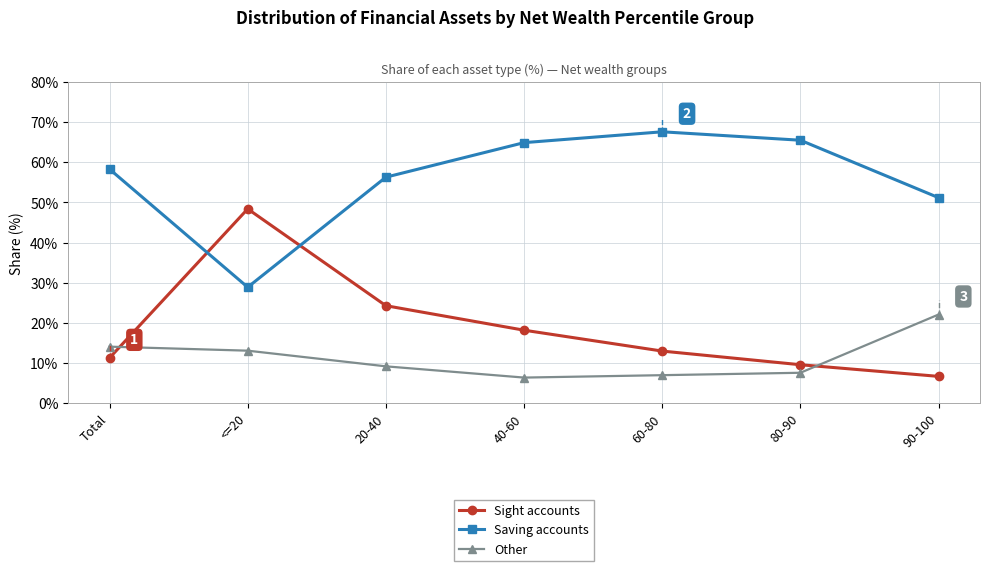

What is the label of the 1st point from the left?

Total